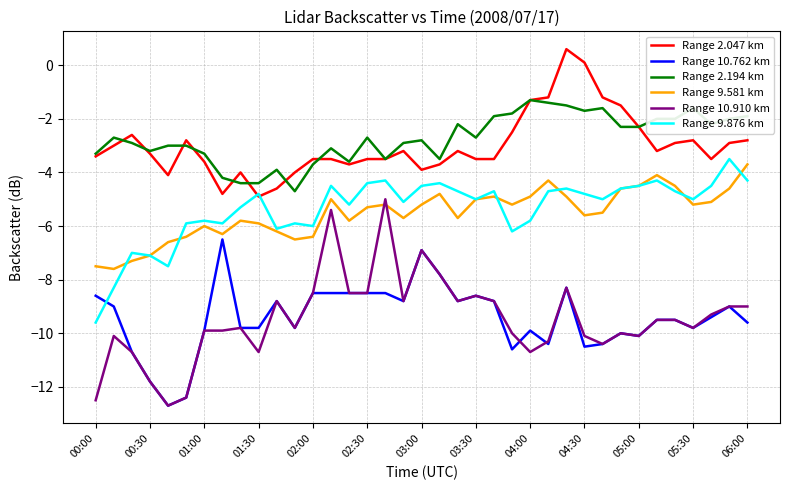

Which series has the widest spread of values?

Range 10.910 km